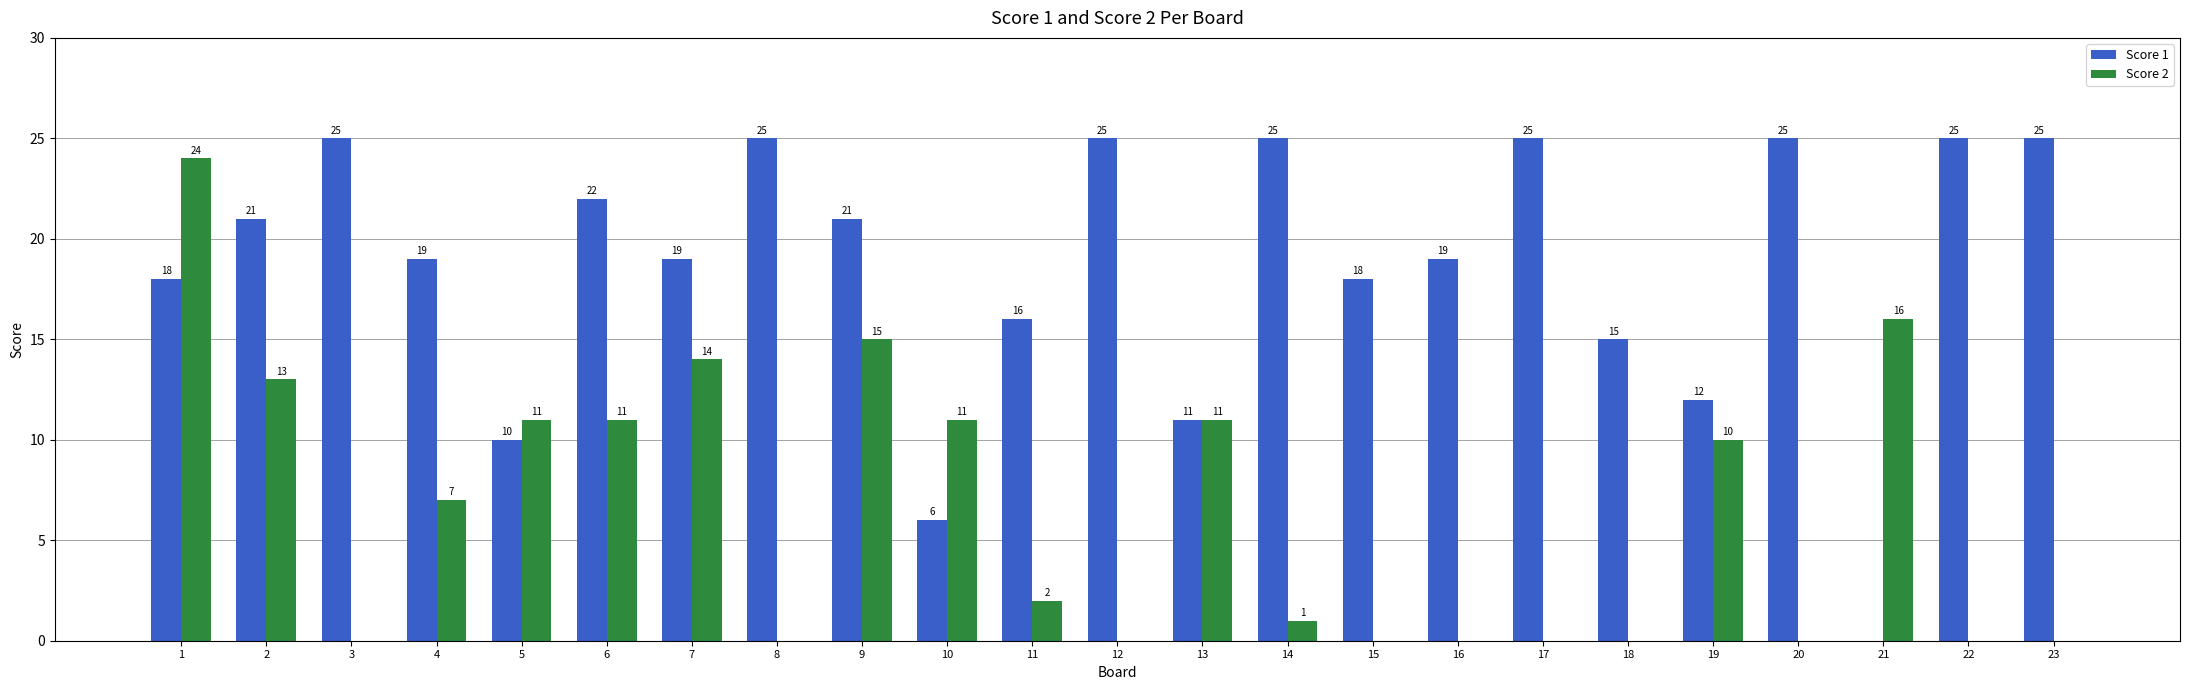

What is the highest value of the Score 1 series?

25